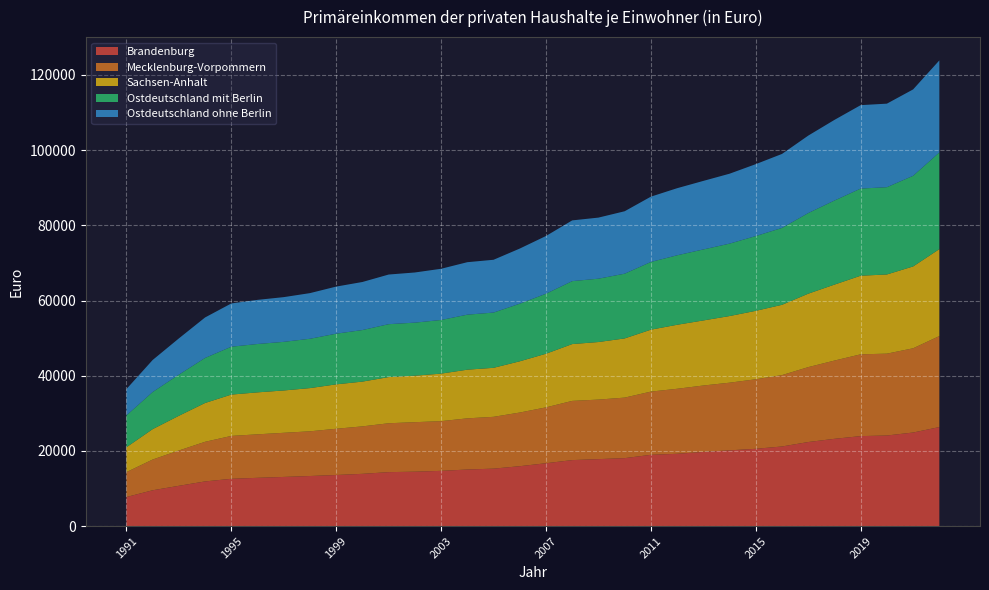

Reading left to right, what are all the values shown in this chart?

Brandenburg: 1991=7727	1992=9522	1993=10707	1994=11876	1995=12574	1996=12833	1997=13068	1998=13315	1999=13583	2000=13891	2001=14344	2002=14465	2003=14685	2004=15042	2005=15275	2006=15927	2007=16712	2008=17547	2009=17805	2010=18068	2011=18953	2012=19223	2013=19725	2014=20141	2015=20554	2016=21169	2017=22353	2018=23208	2019=23928	2020=24091	2021=24880	2022=26331
Mecklenburg-Vorpommern: 1991=6626	1992=8178	1993=9397	1994=10543	1995=11407	1996=11571	1997=11741	1998=11892	1999=12300	2000=12627	2001=13004	2002=13170	2003=13220	2004=13611	2005=13784	2006=14273	2007=14864	2008=15749	2009=15838	2010=16103	2011=16814	2012=17295	2013=17664	2014=17998	2015=18492	2016=18989	2017=19928	2018=20815	2019=21757	2020=21772	2021=22412	2022=24213
Sachsen-Anhalt: 1991=6610	1992=8081	1993=9227	1994=10321	1995=10991	1996=11162	1997=11259	1998=11492	1999=11812	2000=11909	2001=12281	2002=12365	2003=12644	2004=12945	2005=13034	2006=13628	2007=14264	2008=15114	2009=15311	2010=15742	2011=16470	2012=17025	2013=17308	2014=17726	2015=18207	2016=18694	2017=19532	2018=20206	2019=20910	2020=21063	2021=21767	2022=23125
Ostdeutschland mit Berlin: 1991=8459	1992=9872	1993=10942	1994=11979	1995=12734	1996=12862	1997=12933	1998=13121	1999=13476	2000=13716	2001=14070	2002=14110	2003=14268	2004=14631	2005=14695	2006=15322	2007=15959	2008=16742	2009=16848	2010=17219	2011=18015	2012=18481	2013=18882	2014=19262	2015=19890	2016=20449	2017=21447	2018=22365	2019=23178	2020=23213	2021=24116	2022=25710
Ostdeutschland ohne Berlin: 1991=7015	1992=8521	1993=9645	1994=10773	1995=11512	1996=11742	1997=11897	1998=12145	1999=12533	2000=12784	2001=13208	2002=13345	2003=13624	2004=13963	2005=14047	2006=14668	2007=15362	2008=16160	2009=16249	2010=16609	2011=17373	2012=17848	2013=18237	2014=18602	2015=19130	2016=19689	2017=20601	2018=21450	2019=22193	2020=22223	2021=22978	2022=24491